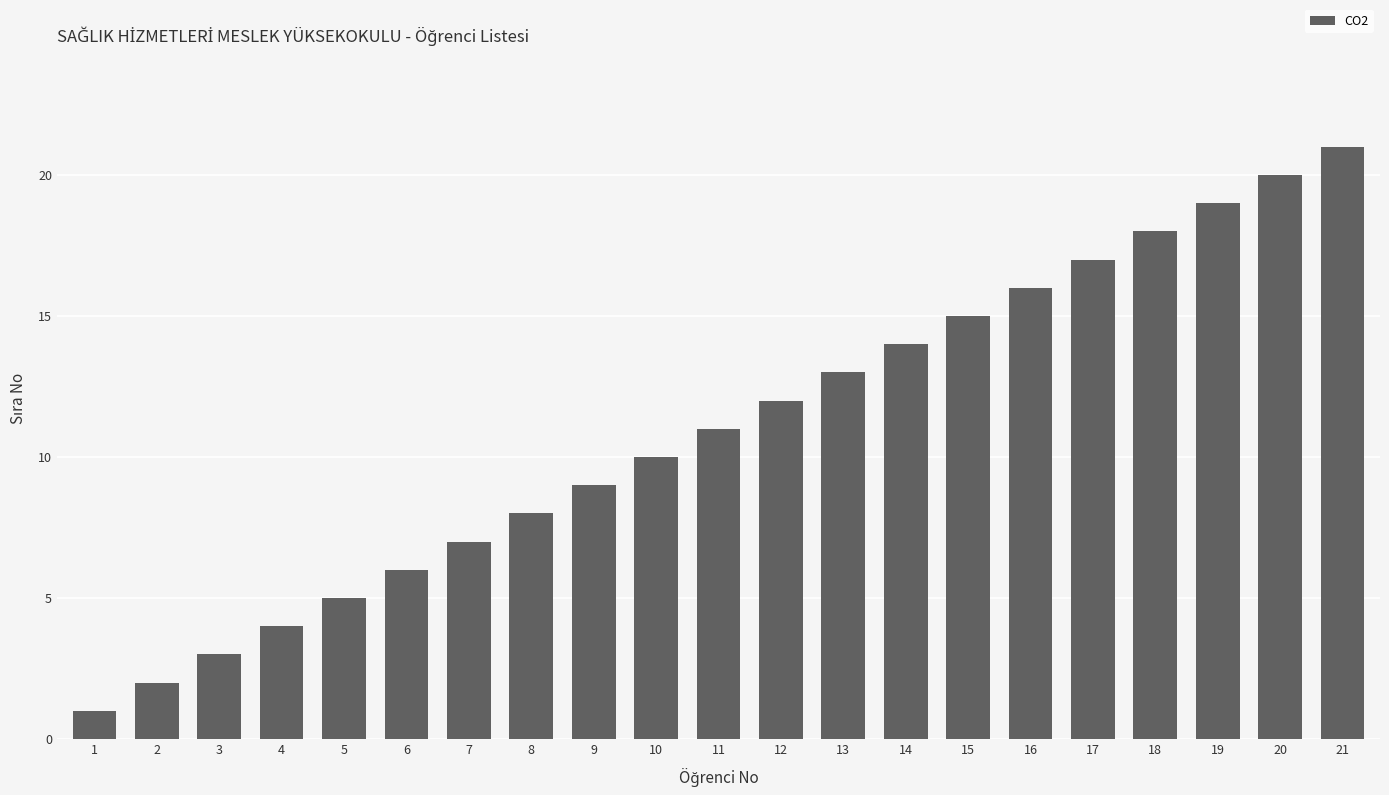

List the labels in order of value, largest first.

21, 20, 19, 18, 17, 16, 15, 14, 13, 12, 11, 10, 9, 8, 7, 6, 5, 4, 3, 2, 1